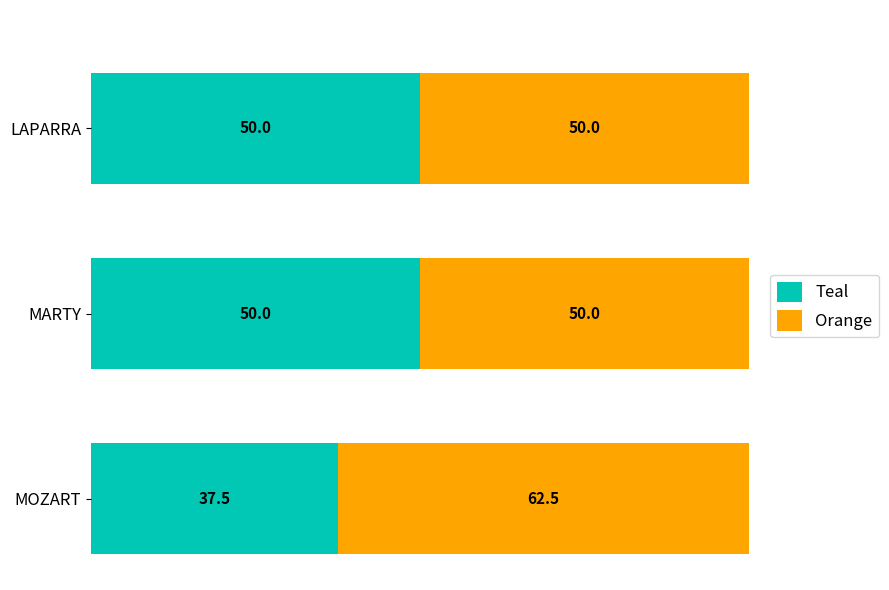

The Teal series shows 33.7 at MARTY. True or false?

False